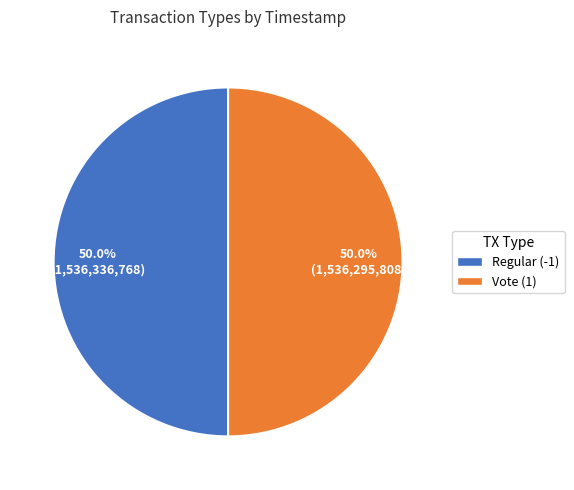

Is the sum of Regular (-1) and Vote (1) greater than half?

Yes